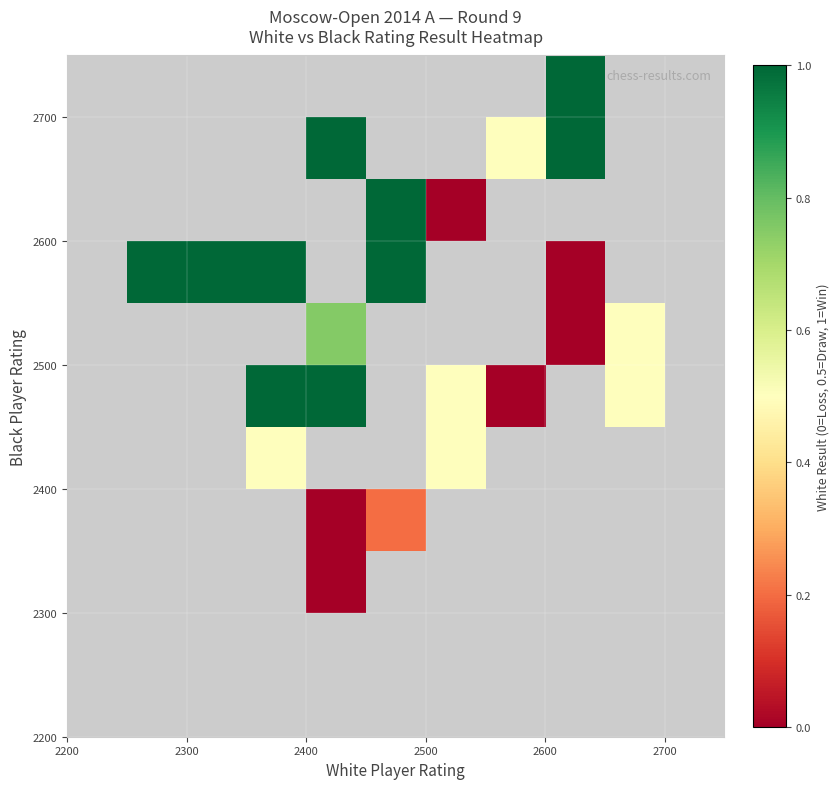

What is the maximum value shown in the chart?

1.0